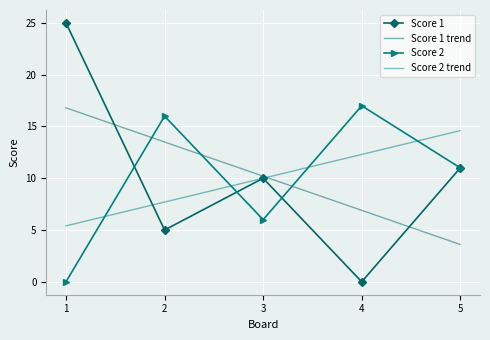

True or false: Score 2 trend has more than 2 interior local peaks.

False